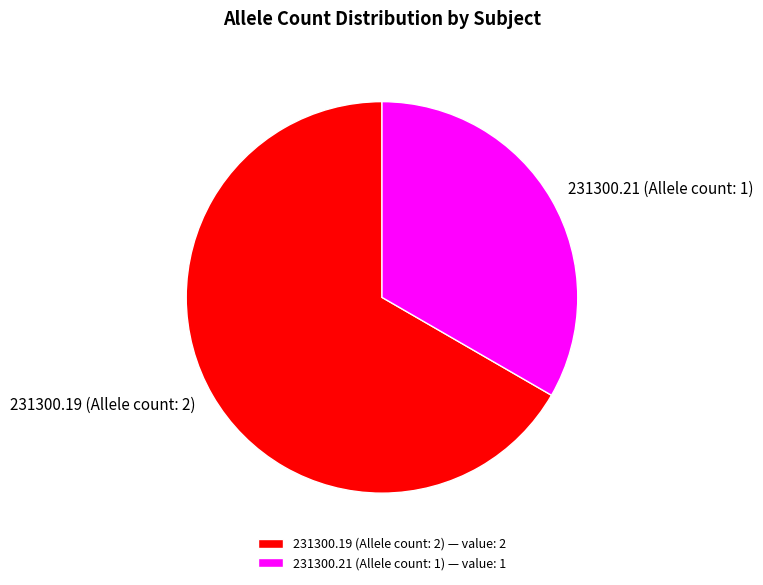

True or false: 231300.19 (Allele count: 2) accounts for 67% of the total.

True